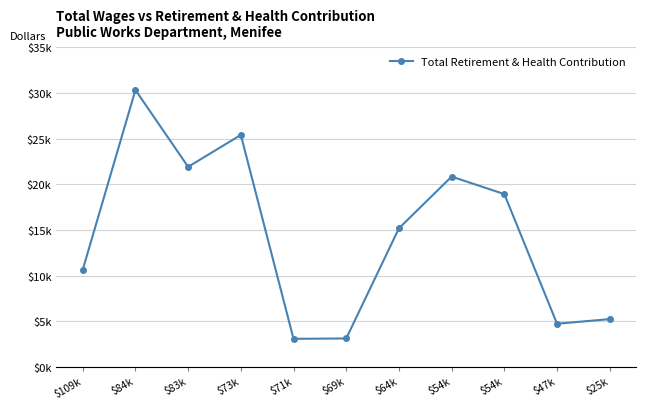

Is this an area chart (filled region under the line)?

No